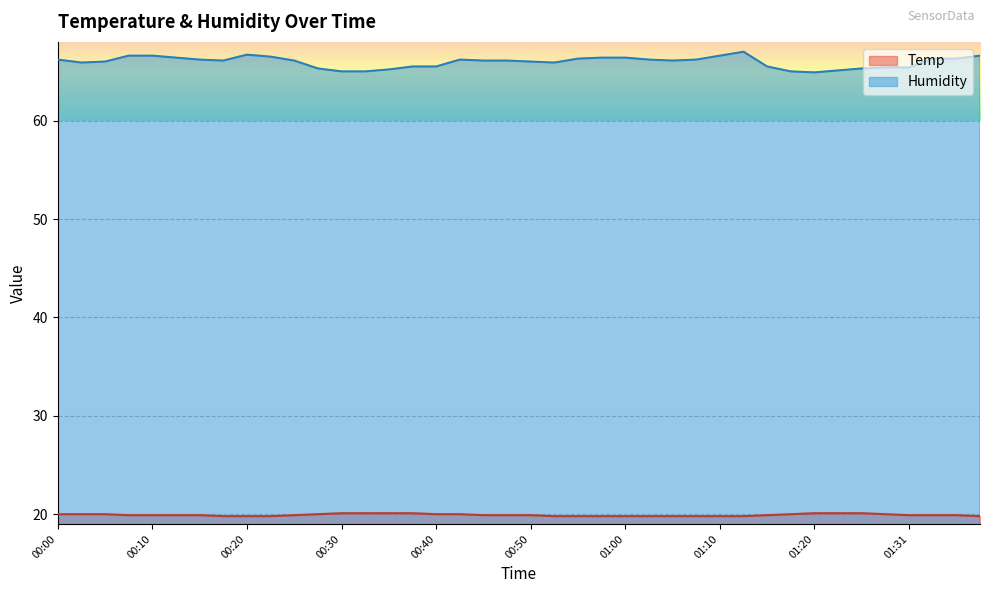

What are all the series names shown in the legend?

Temp, Humidity